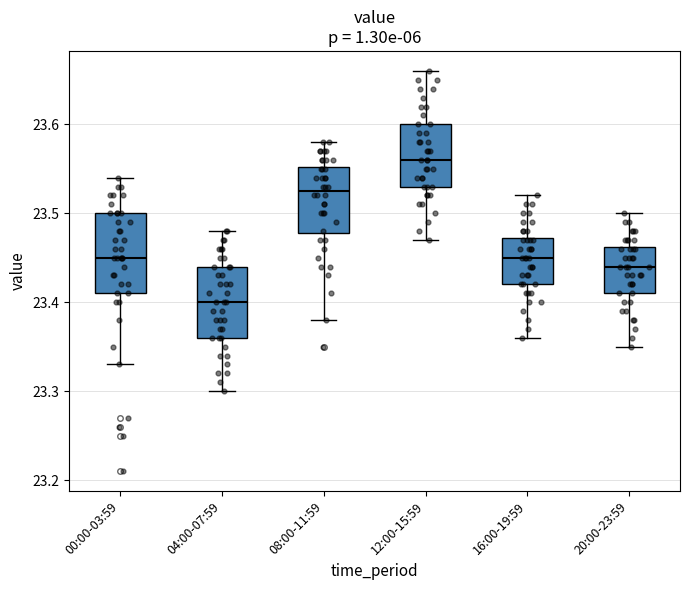

Reading left to right, transcribe this box plot: for each box, give where its median line is, the range the box spans, and where its two whiskers end, as read against the y-axis. The values are not printed on the chart, so give them approximately, as read against the axis.

00:00-03:59: median 23.45, box 23.41 to 23.50, whiskers 23.33 to 23.54
04:00-07:59: median 23.40, box 23.36 to 23.44, whiskers 23.30 to 23.48
08:00-11:59: median 23.53, box 23.48 to 23.55, whiskers 23.38 to 23.58
12:00-15:59: median 23.56, box 23.53 to 23.60, whiskers 23.47 to 23.66
16:00-19:59: median 23.45, box 23.42 to 23.47, whiskers 23.36 to 23.52
20:00-23:59: median 23.44, box 23.41 to 23.46, whiskers 23.35 to 23.50